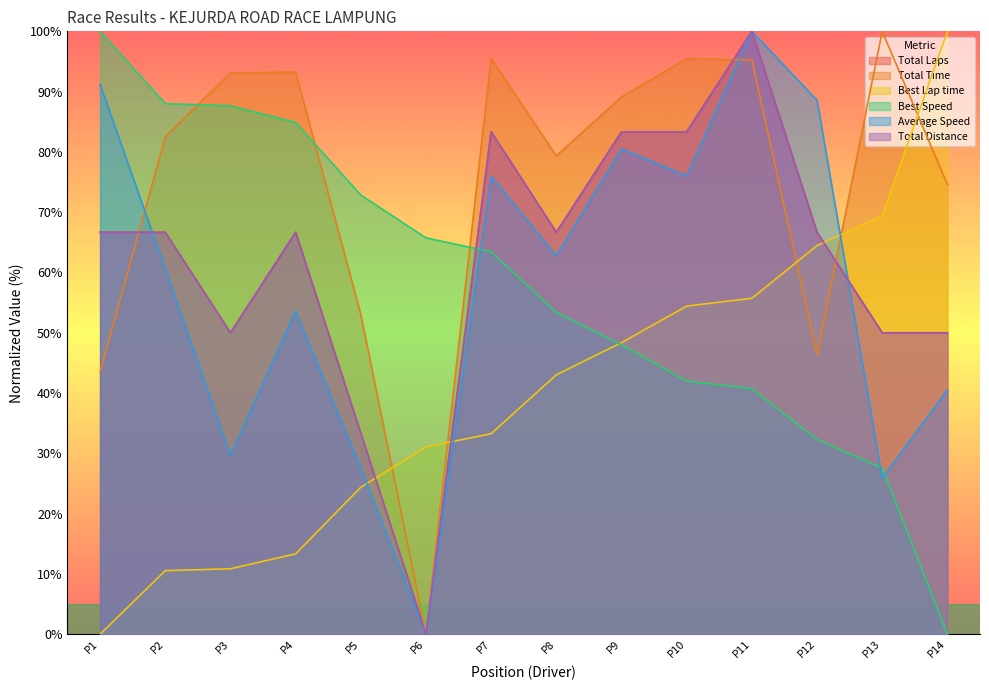

Which series has the widest spread of values?

Total Laps